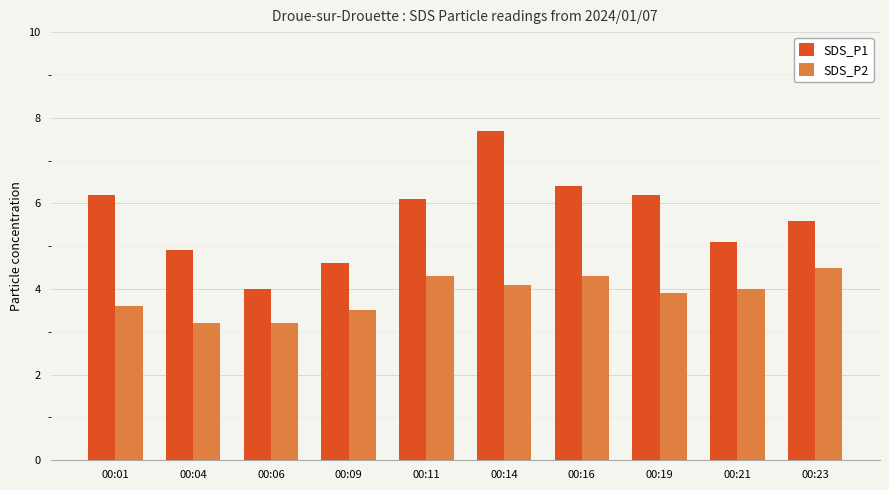

Which series changed the most between 00:06 and 00:09?

SDS_P1